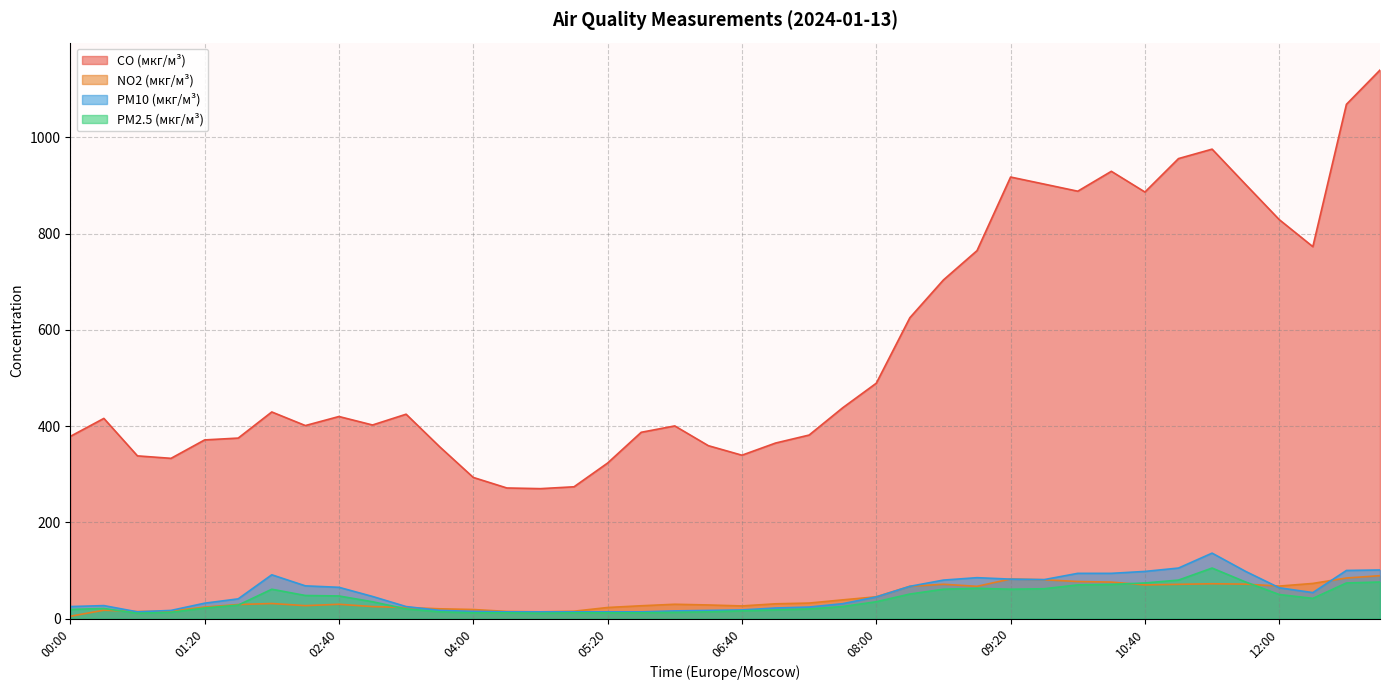

Which category has the lowest value in the PM2.5 (мкг/м³) series?

00:40